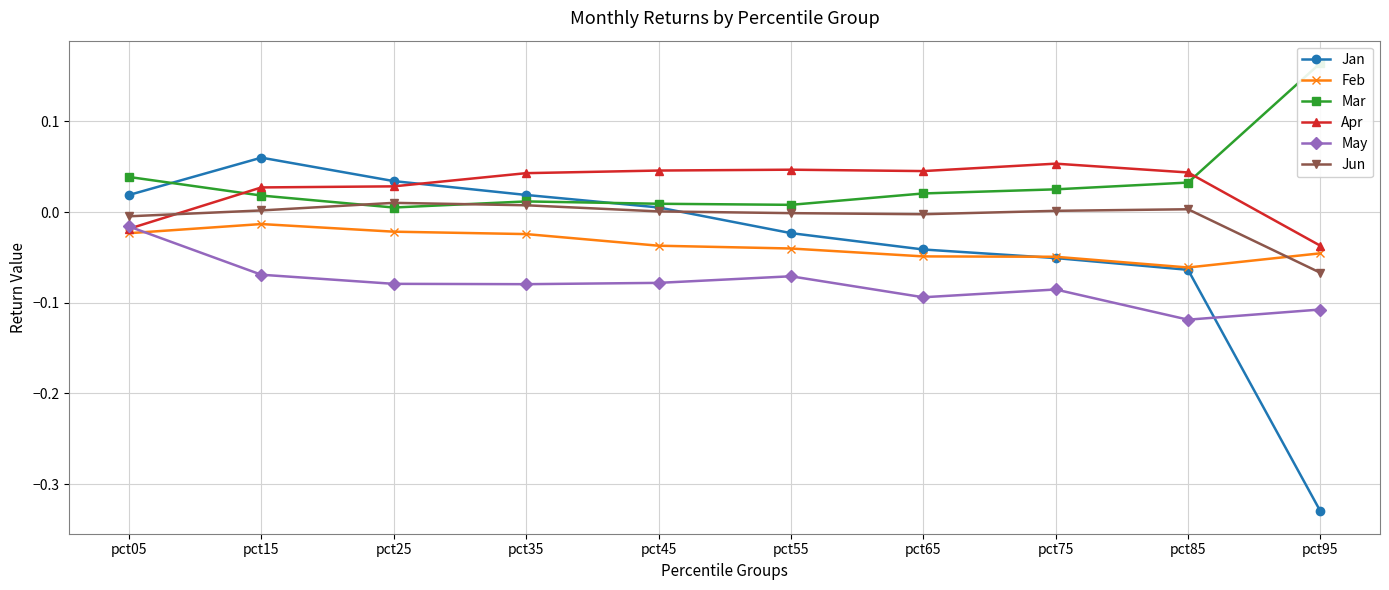

Between pct65 and pct95, which series saw the biggest shift?

Jan